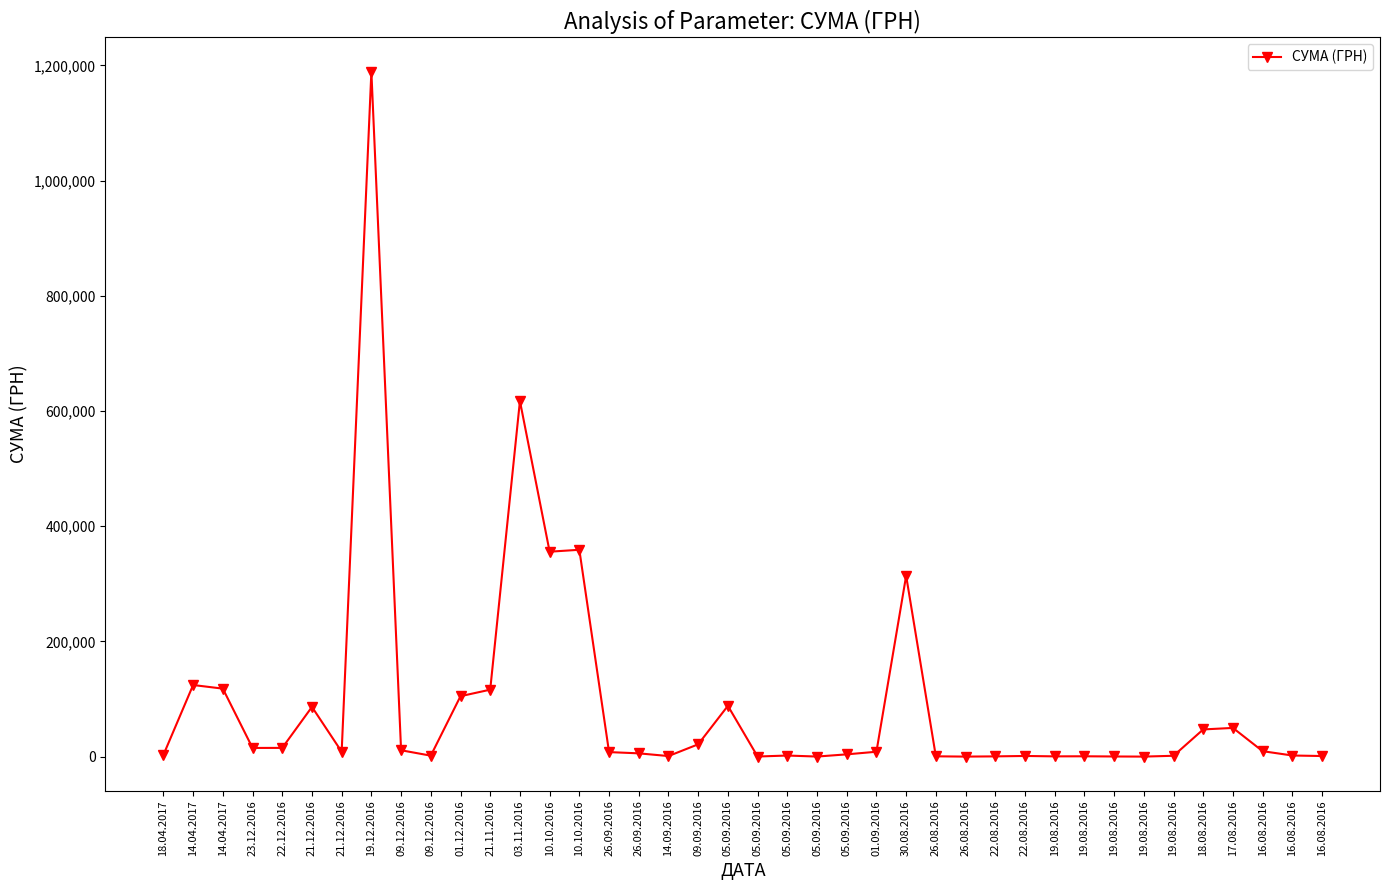

What is the ratio of the value at 03.11.2016 to the value at 16.08.2016?

616.2